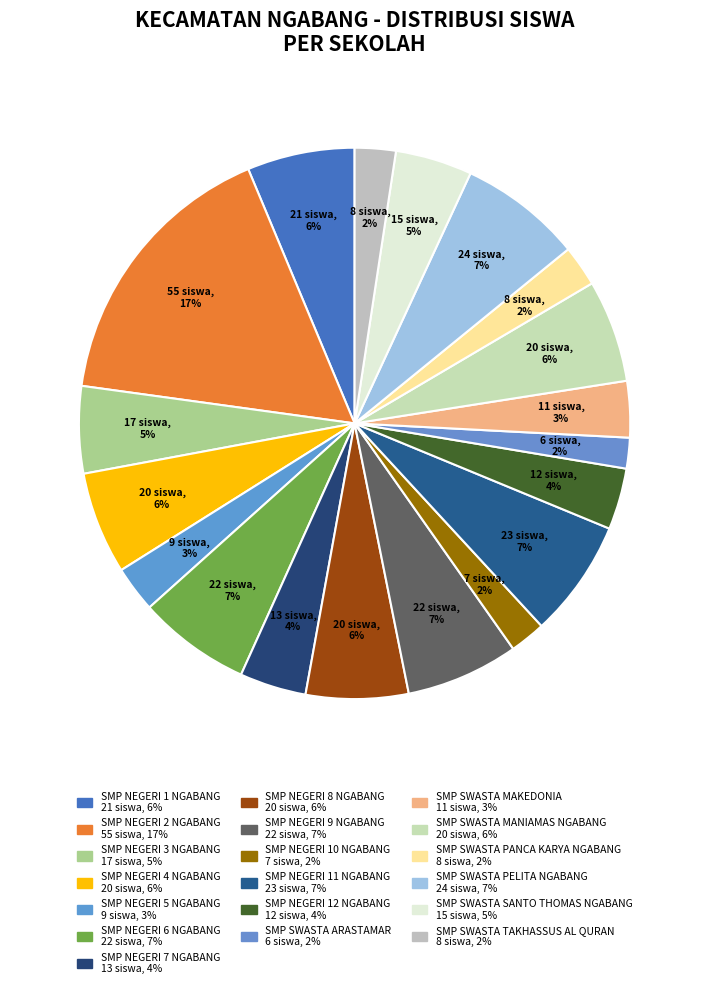

Count the number of slices in the pie.

19